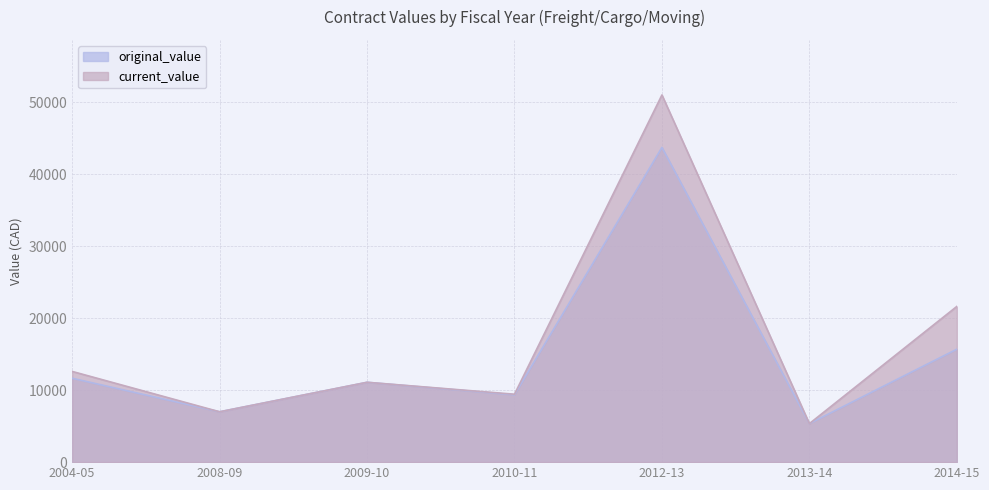

At which category does the chart reach its minimum across all series?

2013-14